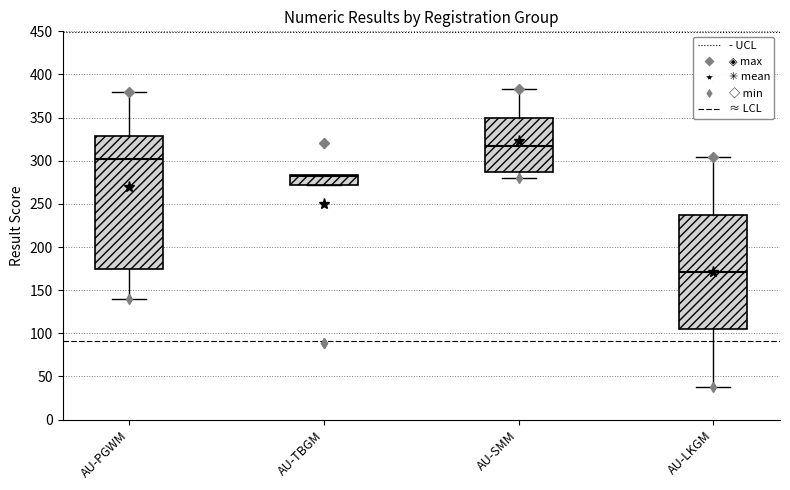

Where is the lower edge of the box for AU-SMM on the y-axis? The values are not printed on the chart, so give them approximately, as read against the axis.

285